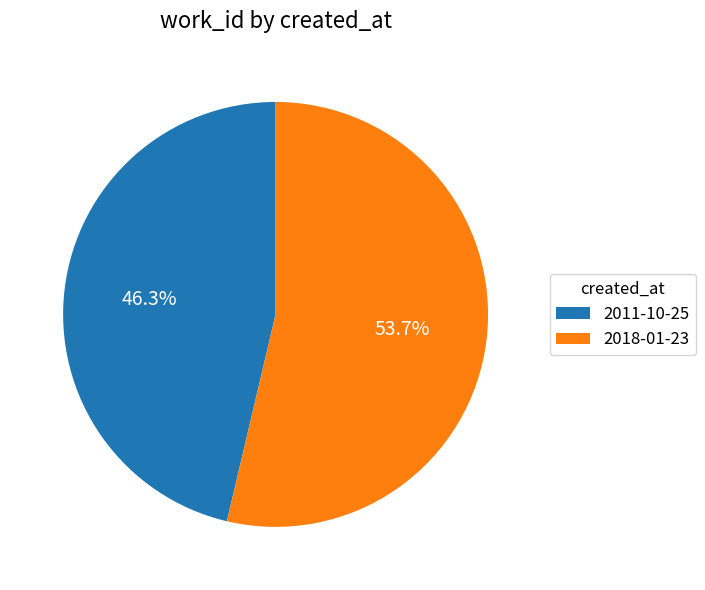

To the nearest percent, what is the difference between the 2011-10-25 and 2018-01-23 slice percentages?

7%